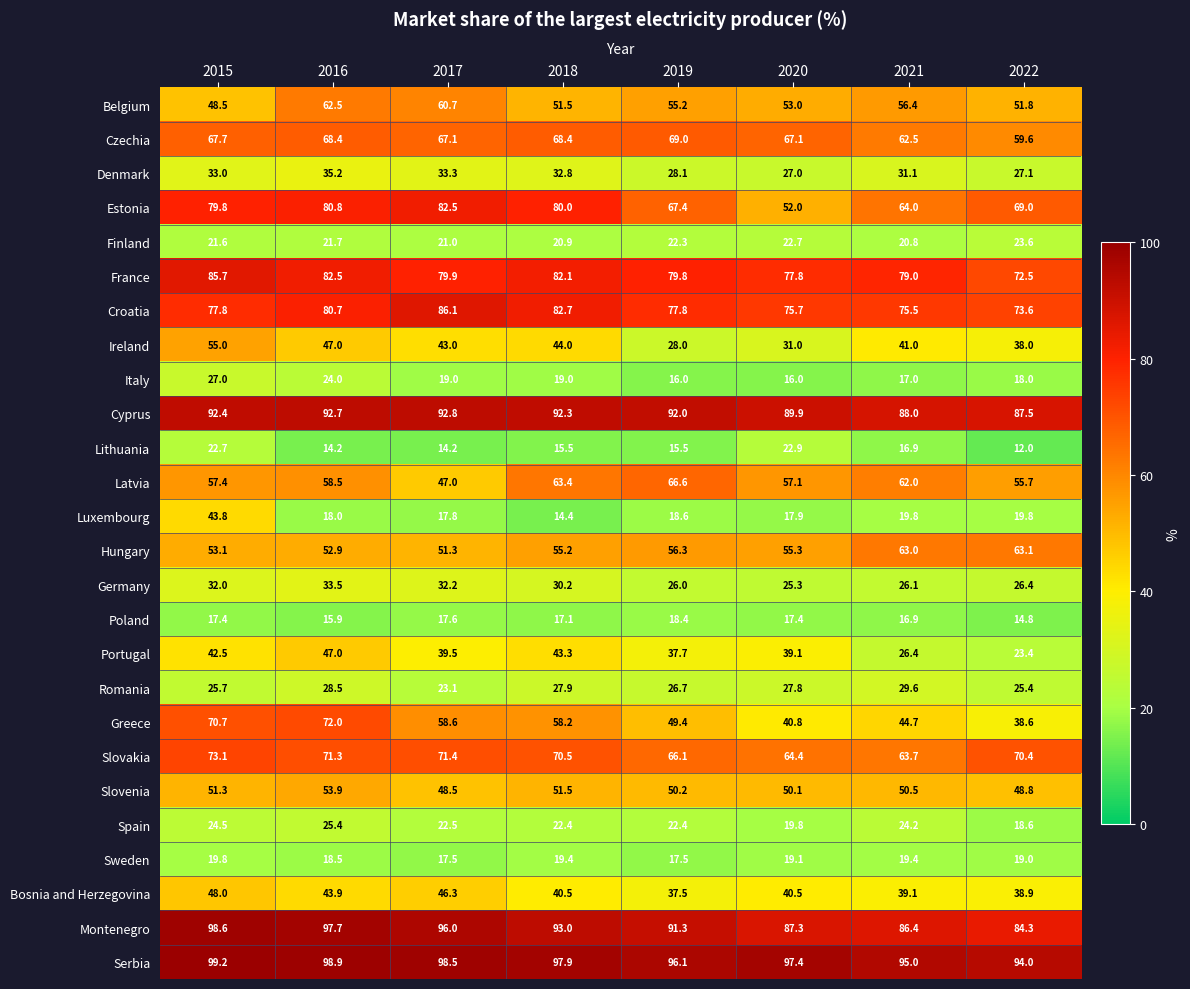

True or false: Montenegro has a value of 56.2 at 2016.

False